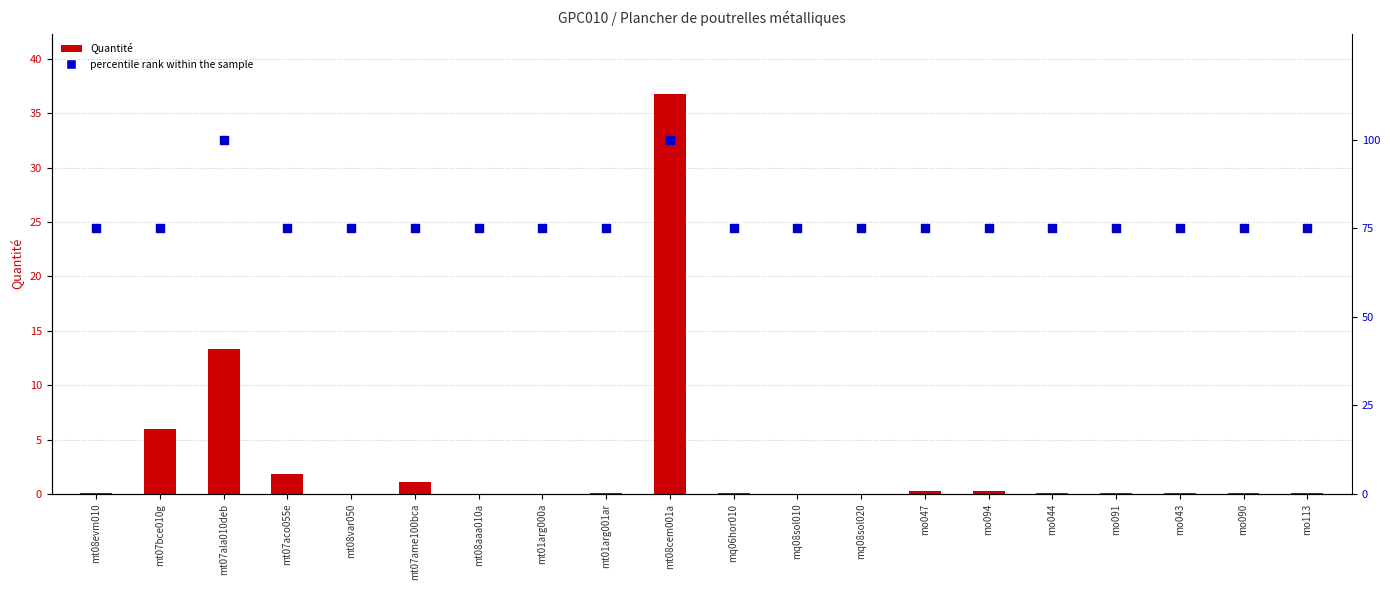

At how many categories does at least one series exceed 88?

2